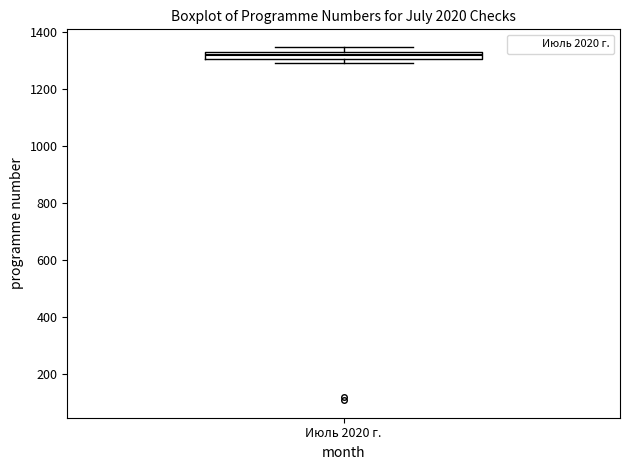

Where is the upper edge of the box for Июль 2020 г. on the y-axis? The values are not printed on the chart, so give them approximately, as read against the axis.

1320